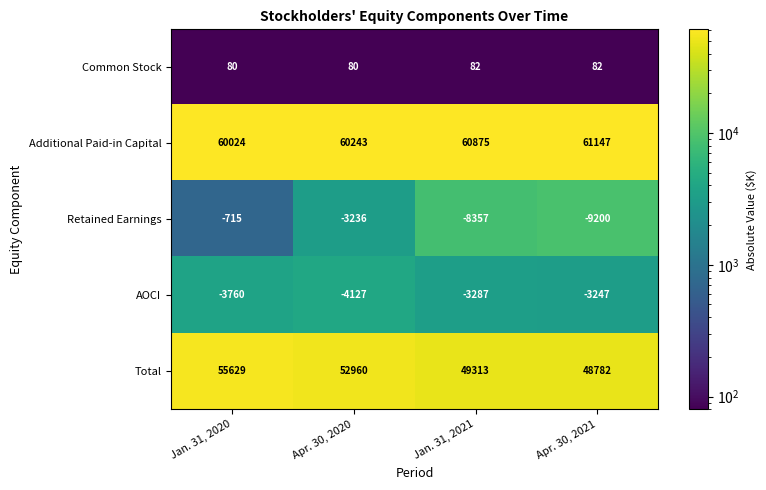

Reading right to left, what are all the values shown in this chart?

Common Stock: 82	82	80	80
Additional Paid-in Capital: 61147	60875	60243	60024
Retained Earnings: -9200	-8357	-3236	-715
AOCI: -3247	-3287	-4127	-3760
Total: 48782	49313	52960	55629